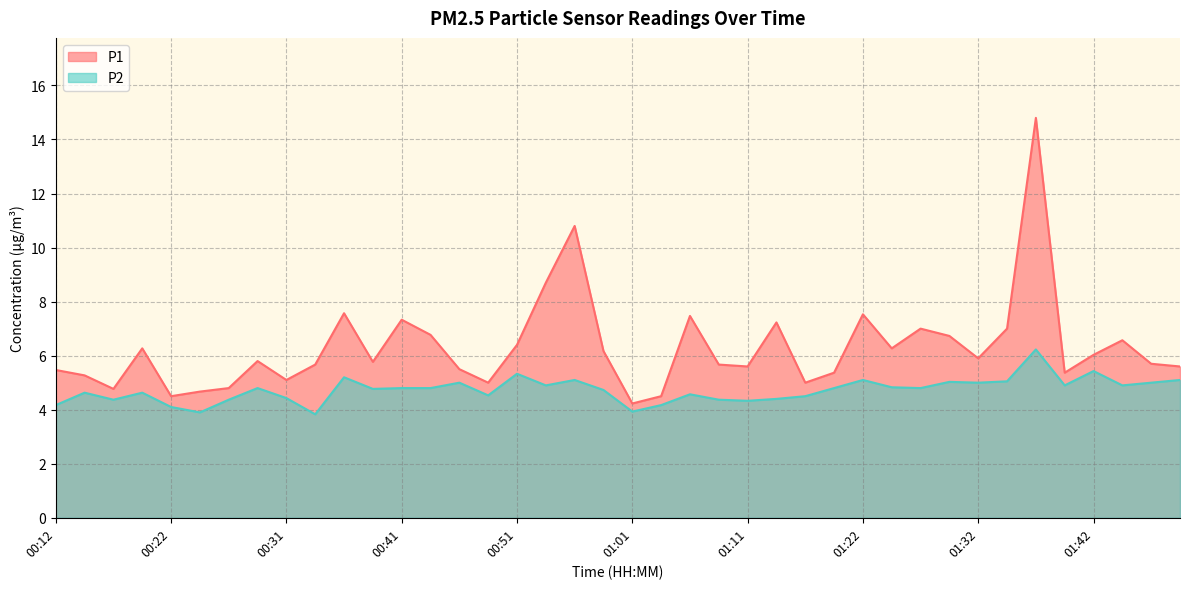

In P1, how many points are higher than both neighbors (excluding endpoints)?

11